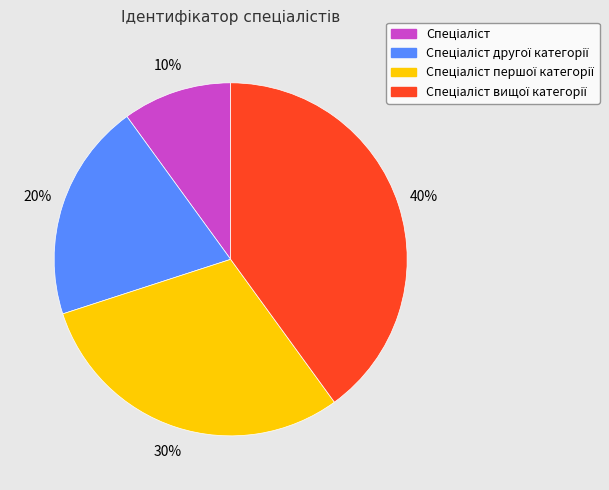

Is there a majority slice in this chart?

No